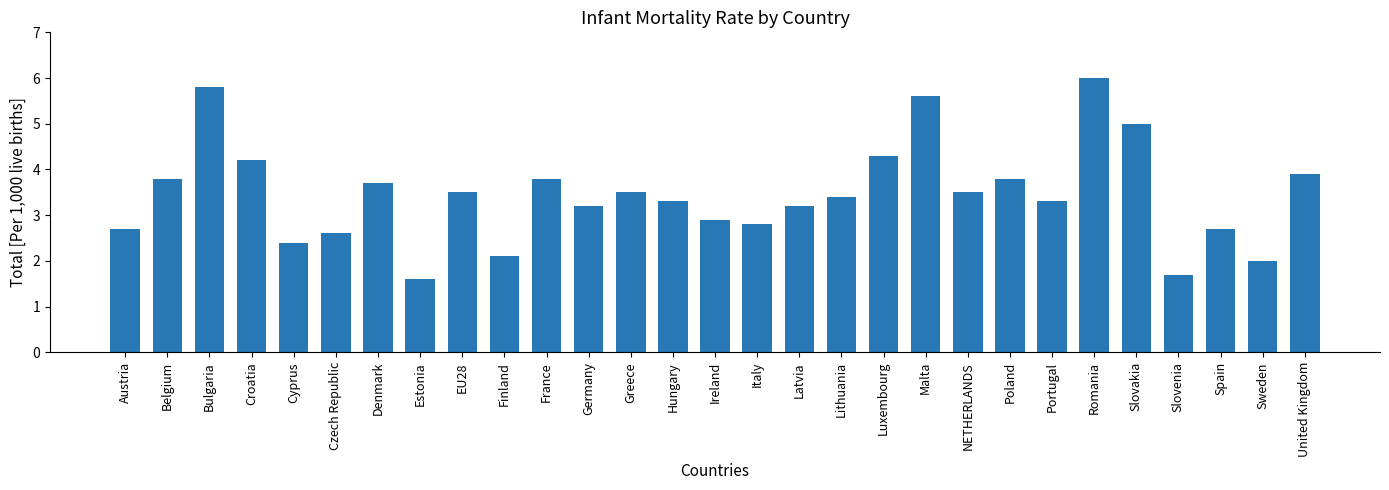

Reading left to right, list all the values displayed in this chart.

2.7	3.8	5.8	4.2	2.4	2.6	3.7	1.6	3.5	2.1	3.8	3.2	3.5	3.3	2.9	2.8	3.2	3.4	4.3	5.6	3.5	3.8	3.3	6.0	5.0	1.7	2.7	2.0	3.9